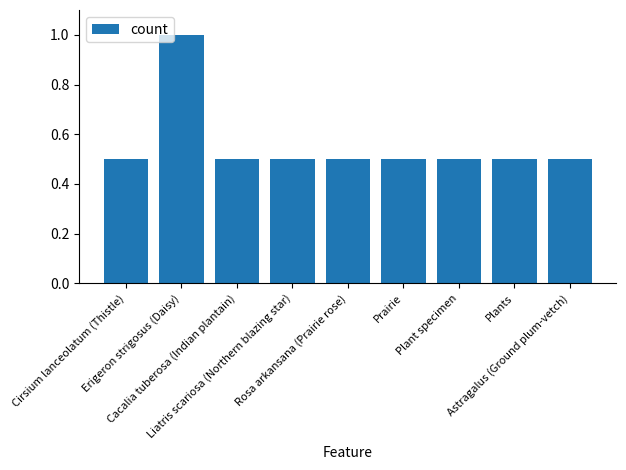

What is the difference between the maximum and minimum values?

0.5